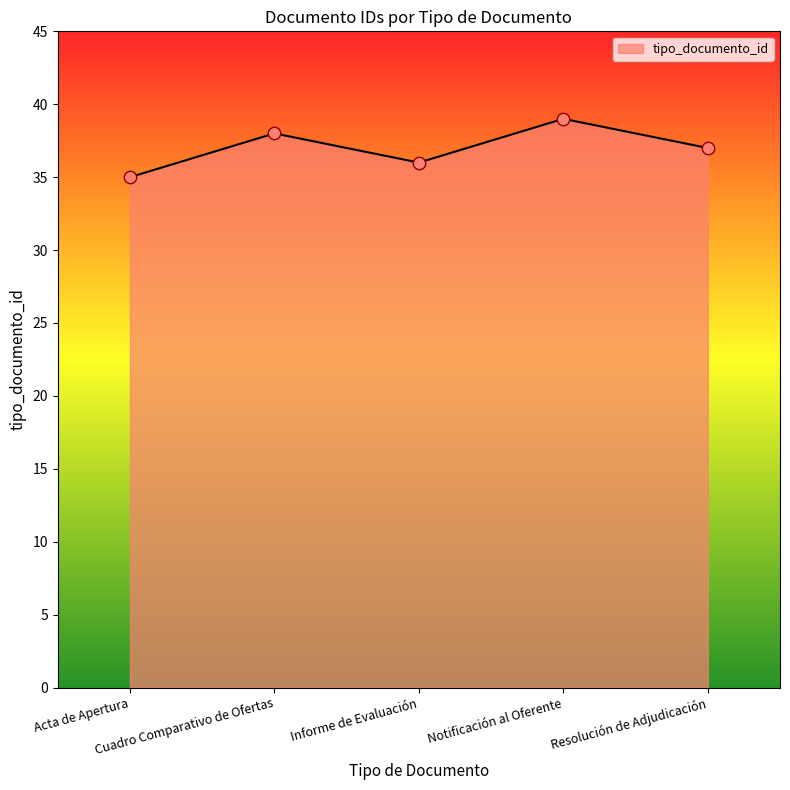

Which has a higher value, Informe de Evaluación or Acta de Apertura?

Informe de Evaluación